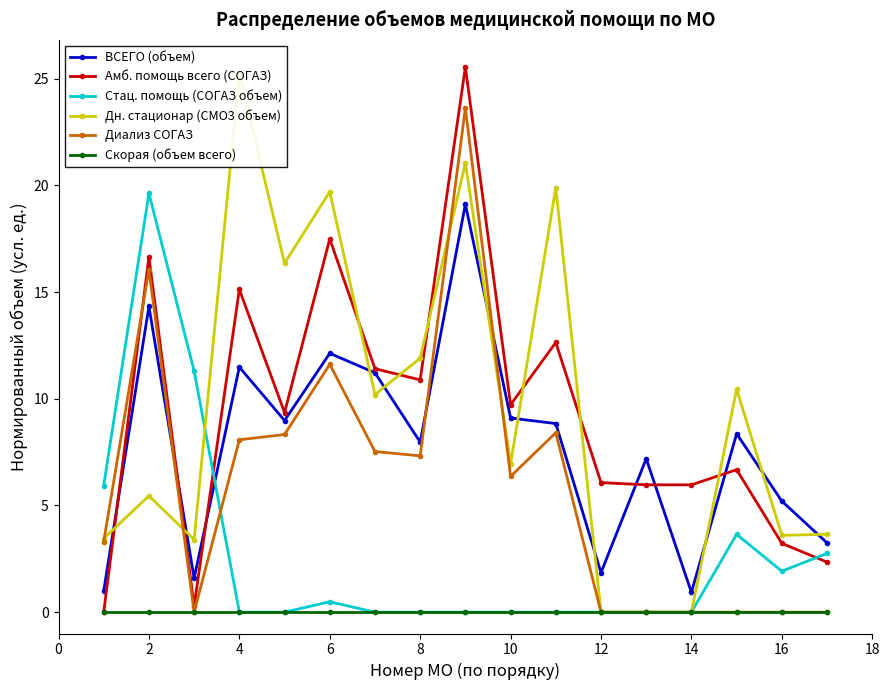

Which series has the largest total across all categories?

Дн. стационар (СМО3 объем)